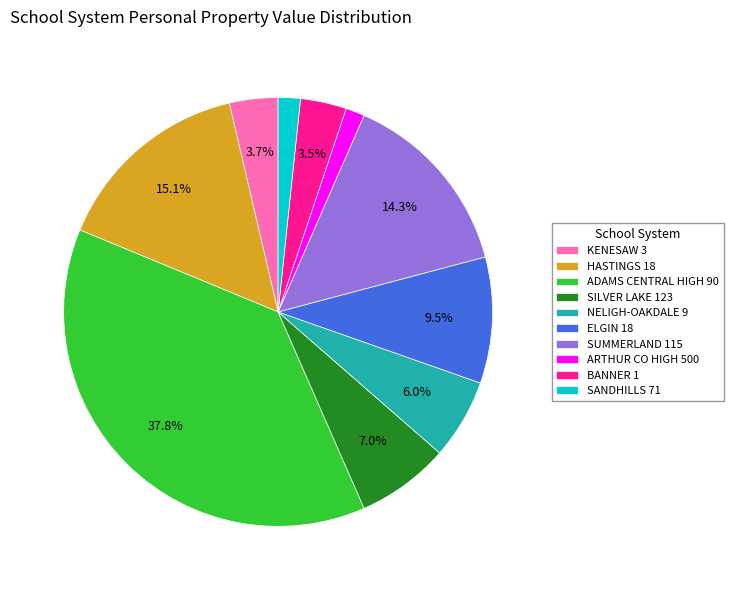

Is there any slice that represents more than half of the pie?

No